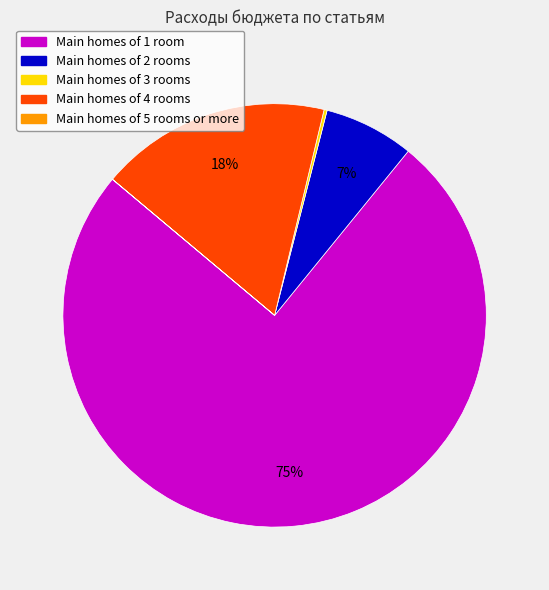

To the nearest percent, what is the difference between the largest and smallest slice percentages?

75%